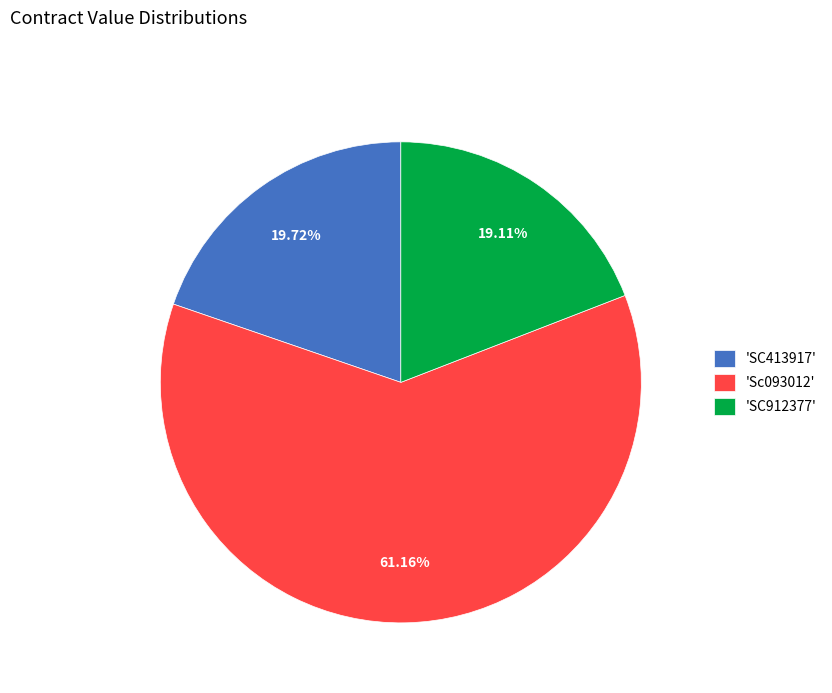

Which category has the biggest portion of the pie?

'Sc093012'